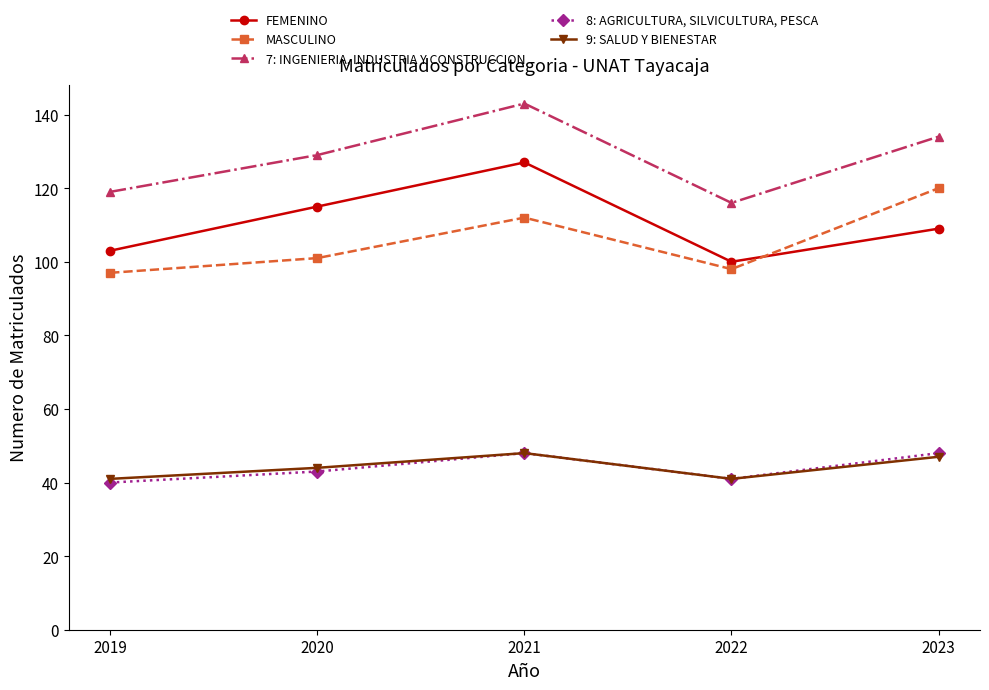

The value of FEMENINO at 2023 is 60. True or false?

False